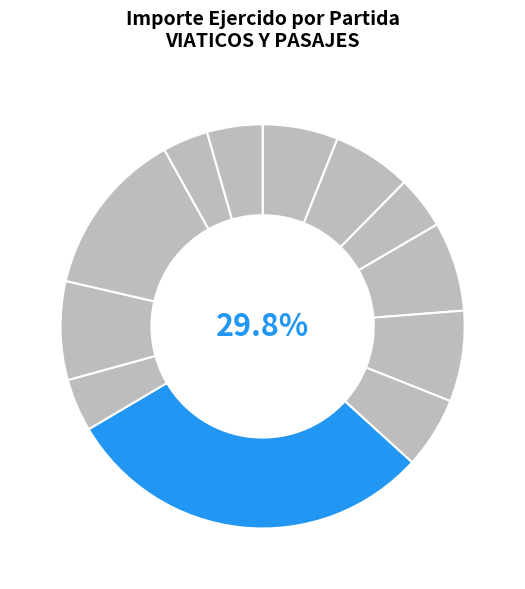

Does 375002 account for over 50% of the chart?

No